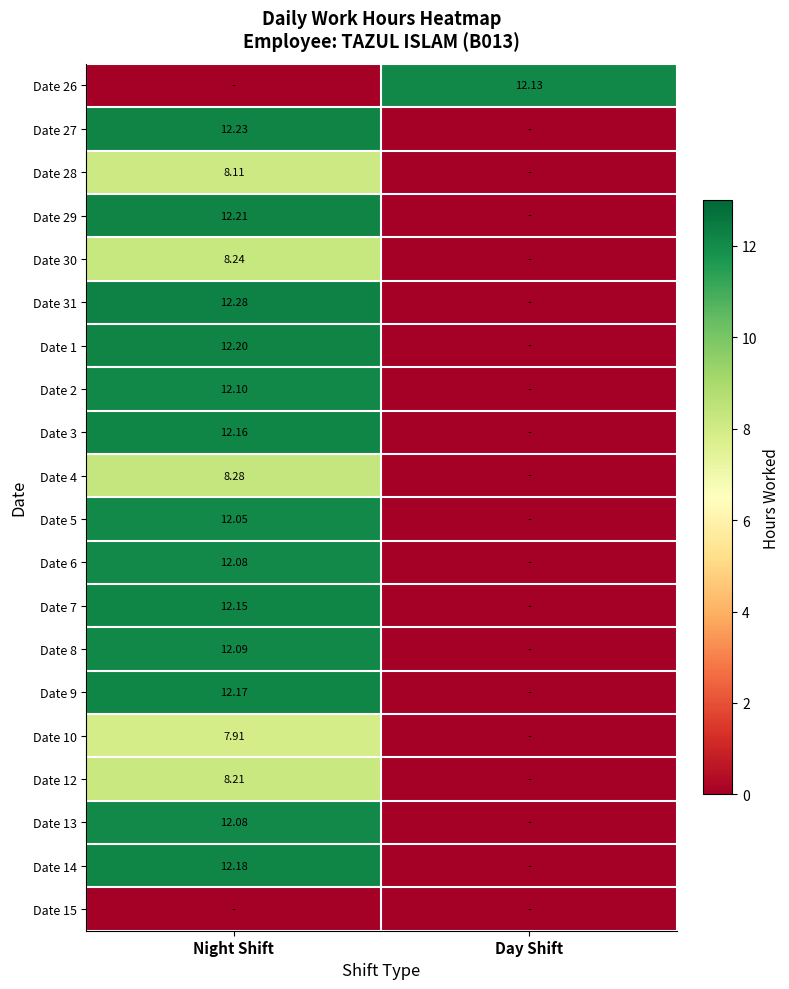

What is the difference between the maximum and minimum values in the Date 2 series?

12.1